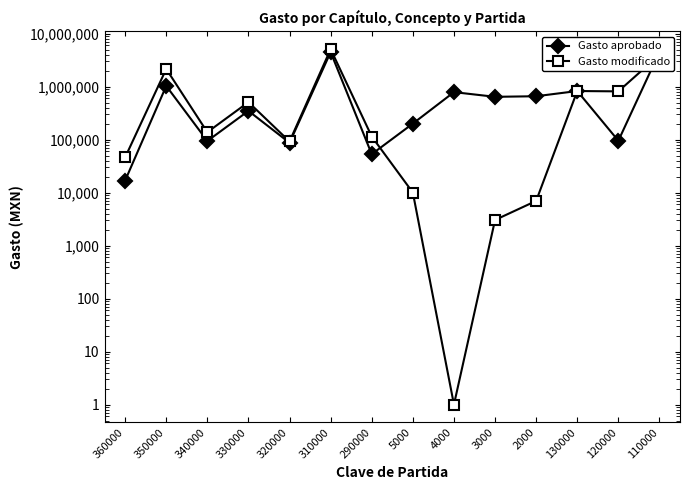

At which category is the sum across all series the highest?

310000